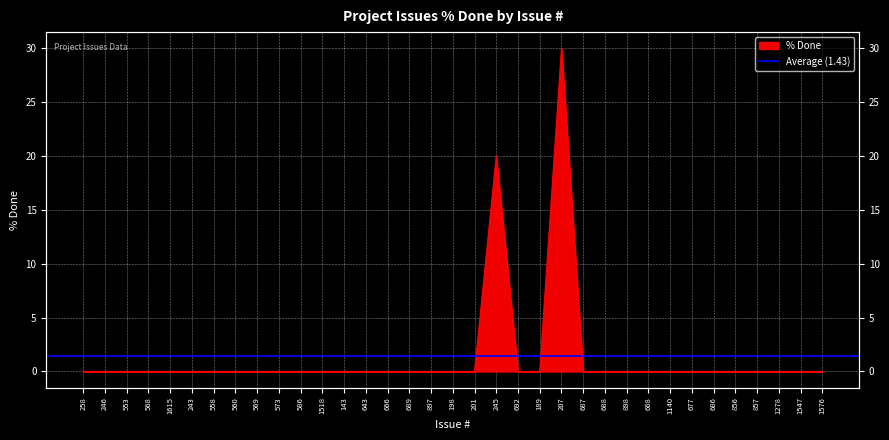

Which label corresponds to the largest value in the chart?

207